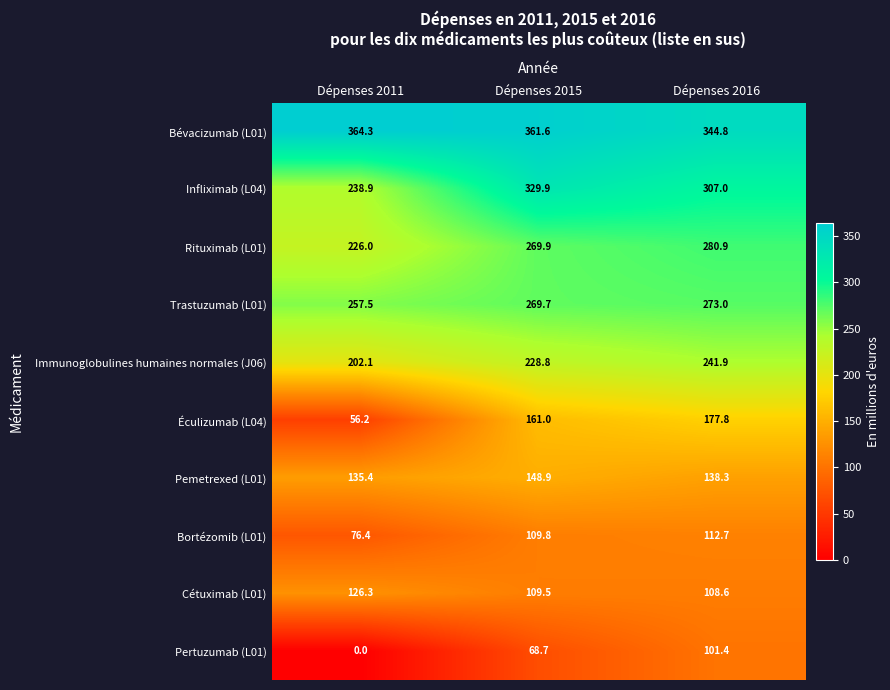

How many categories are shown in the chart?

3